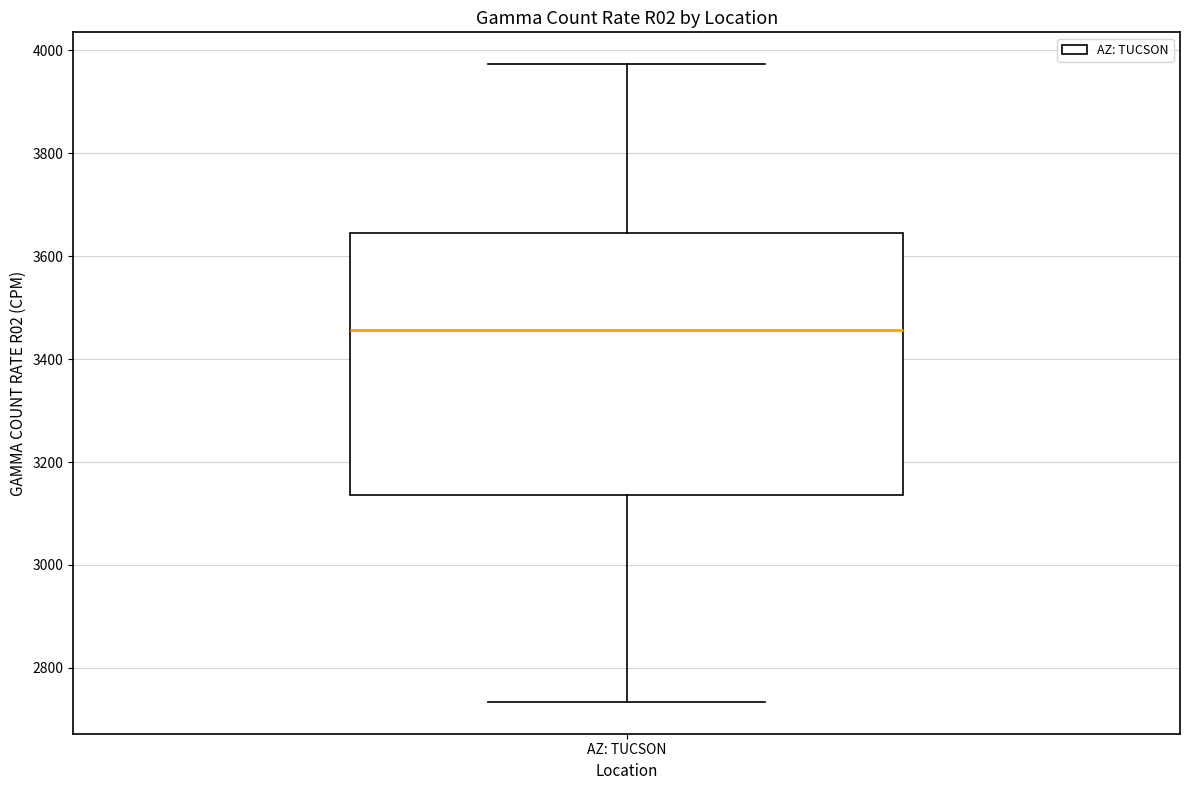

Where does the upper whisker of the box for AZ: TUCSON end on the y-axis? The values are not printed on the chart, so give them approximately, as read against the axis.

3980